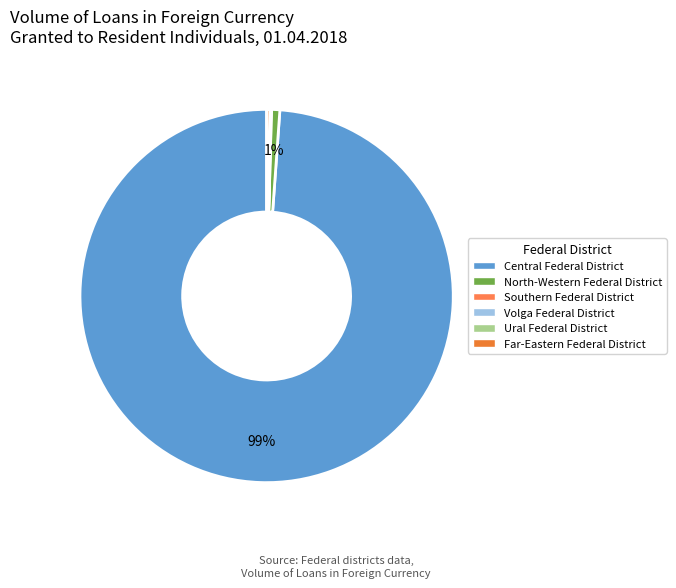

Count the number of slices in the pie.

6